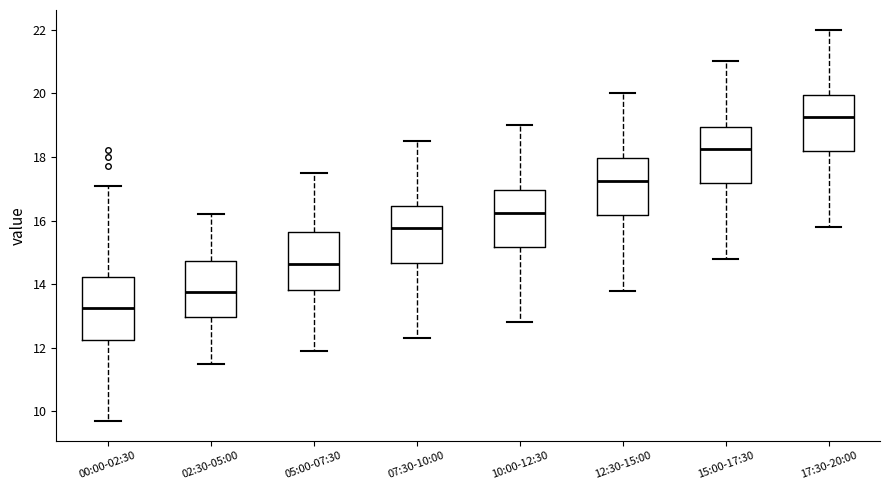

Where is the upper edge of the box for 10:00-12:30 on the y-axis? The values are not printed on the chart, so give them approximately, as read against the axis.

17.0